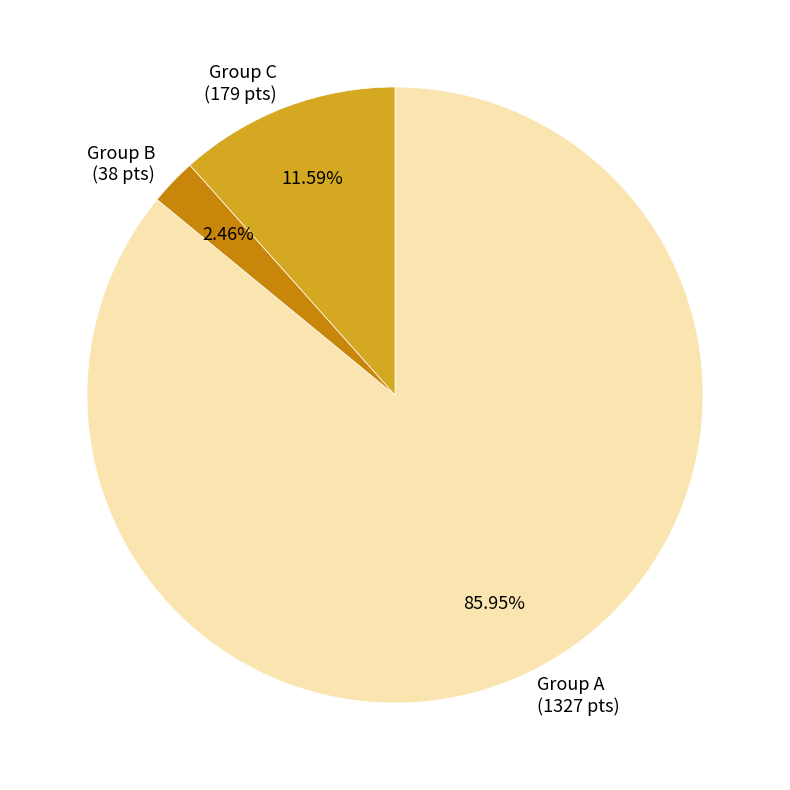

Do Group B (38 pts) and Group A (1327 pts) together represent more than half of the pie?

Yes